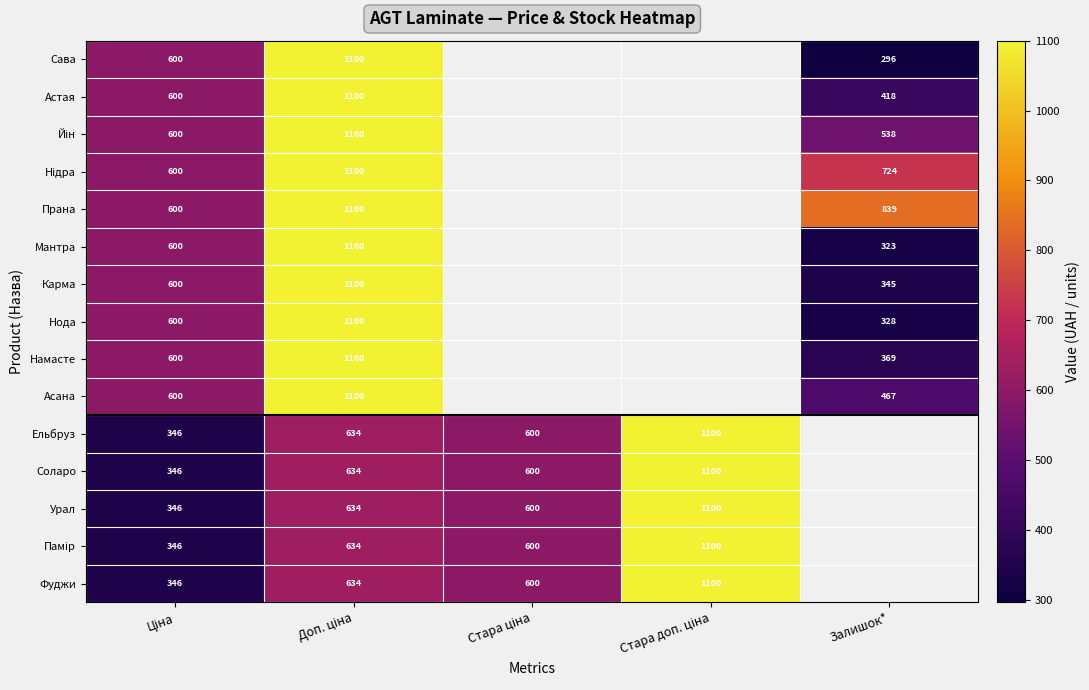

Between Доп. ціна and Стара ціна, which series saw the biggest shift?

Ельбруз